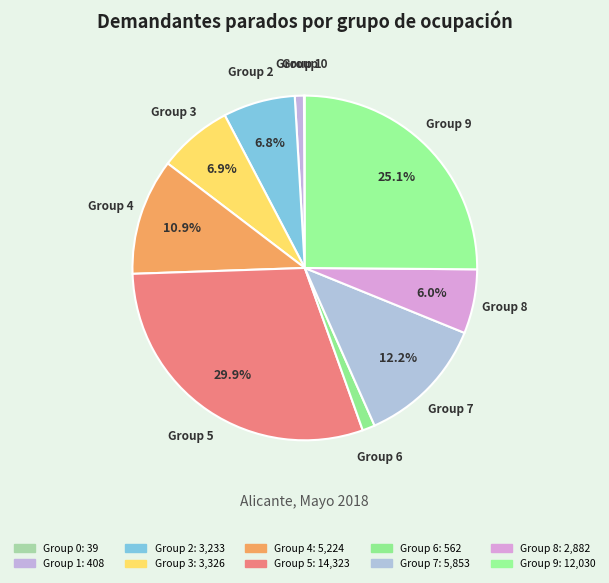

Does any single category account for the majority?

No